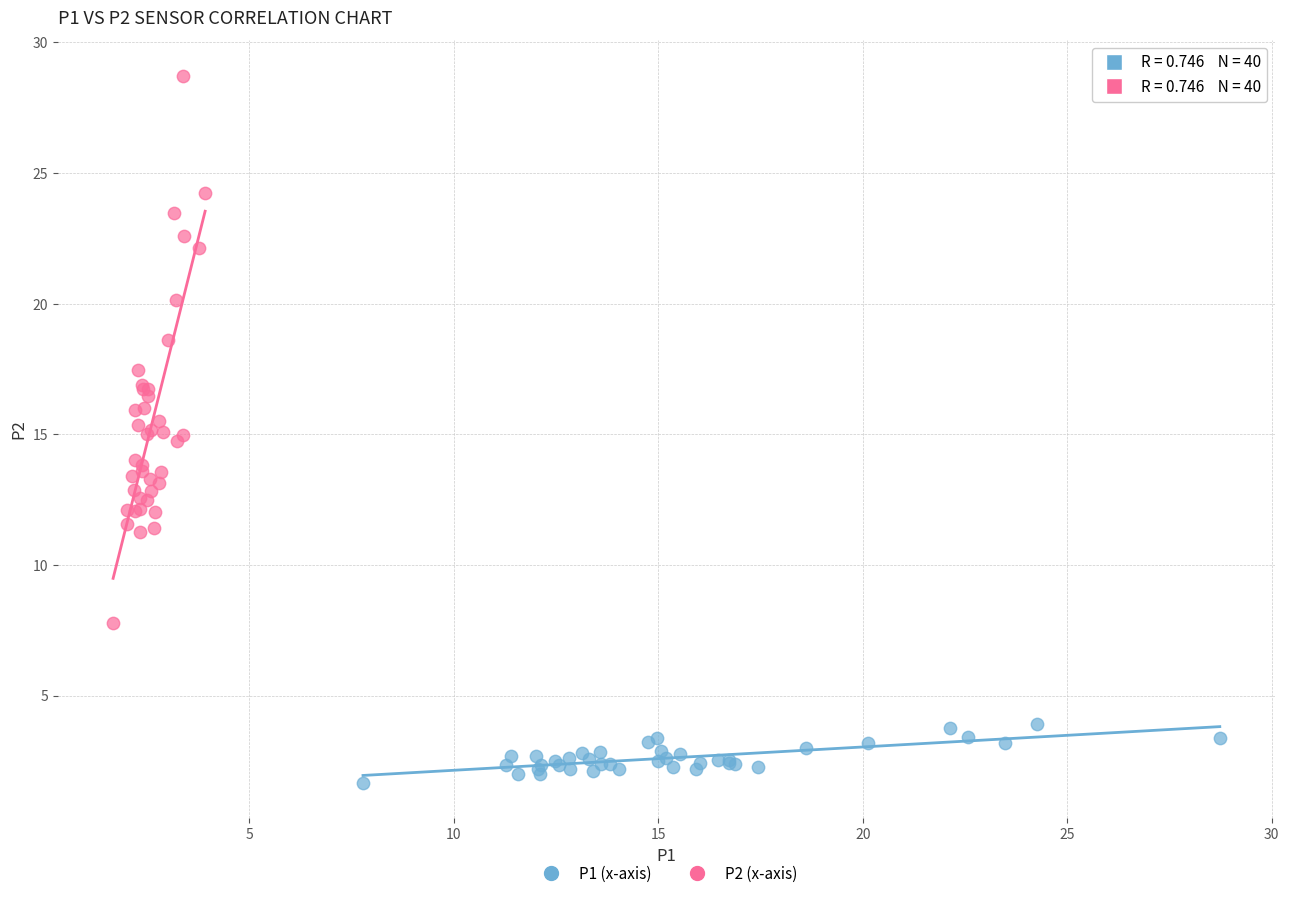

Which series has the largest Y range (max minus min)?

P2 (x-axis)